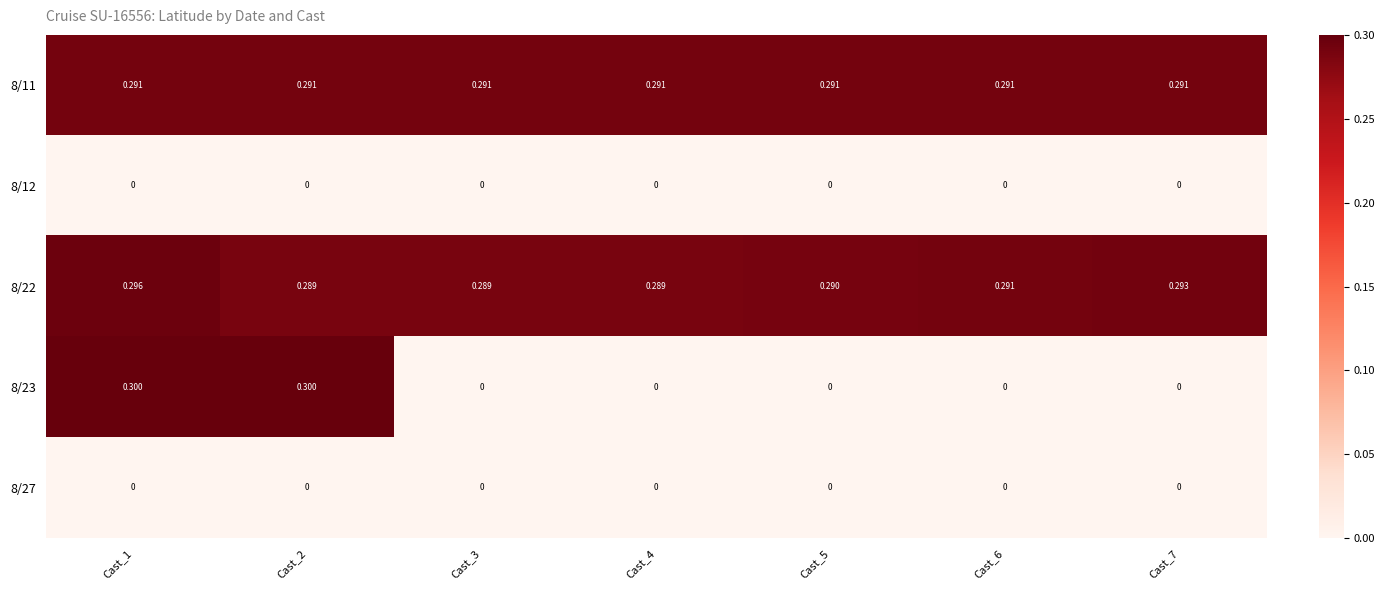

Which has a higher value, Cast_4 or Cast_1?

Cast_1